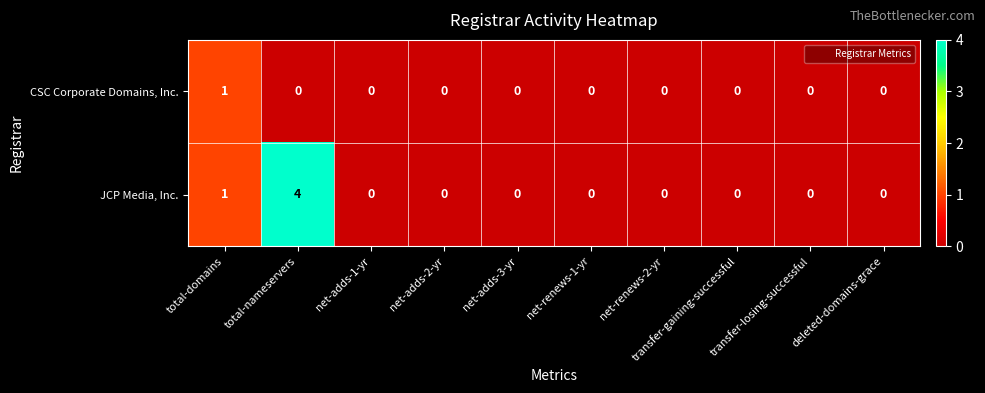

How many data points in CSC Corporate Domains, Inc. are above 0?

1